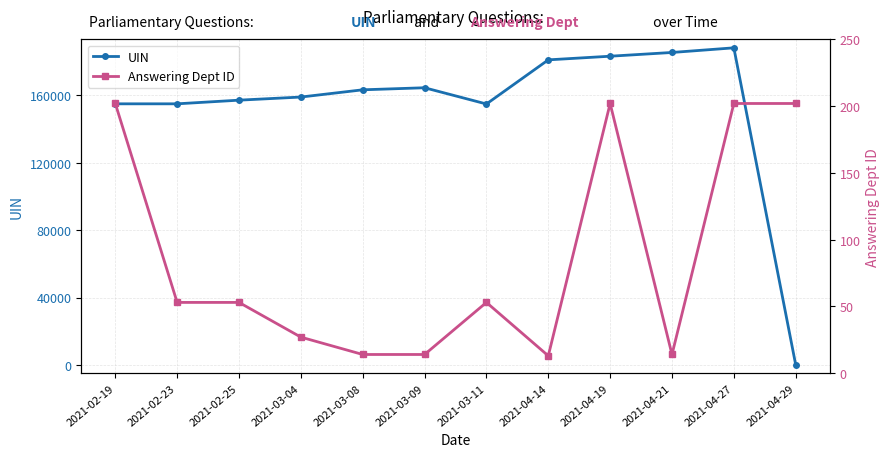

The value of UIN at 2021-03-11 is 154770. True or false?

True